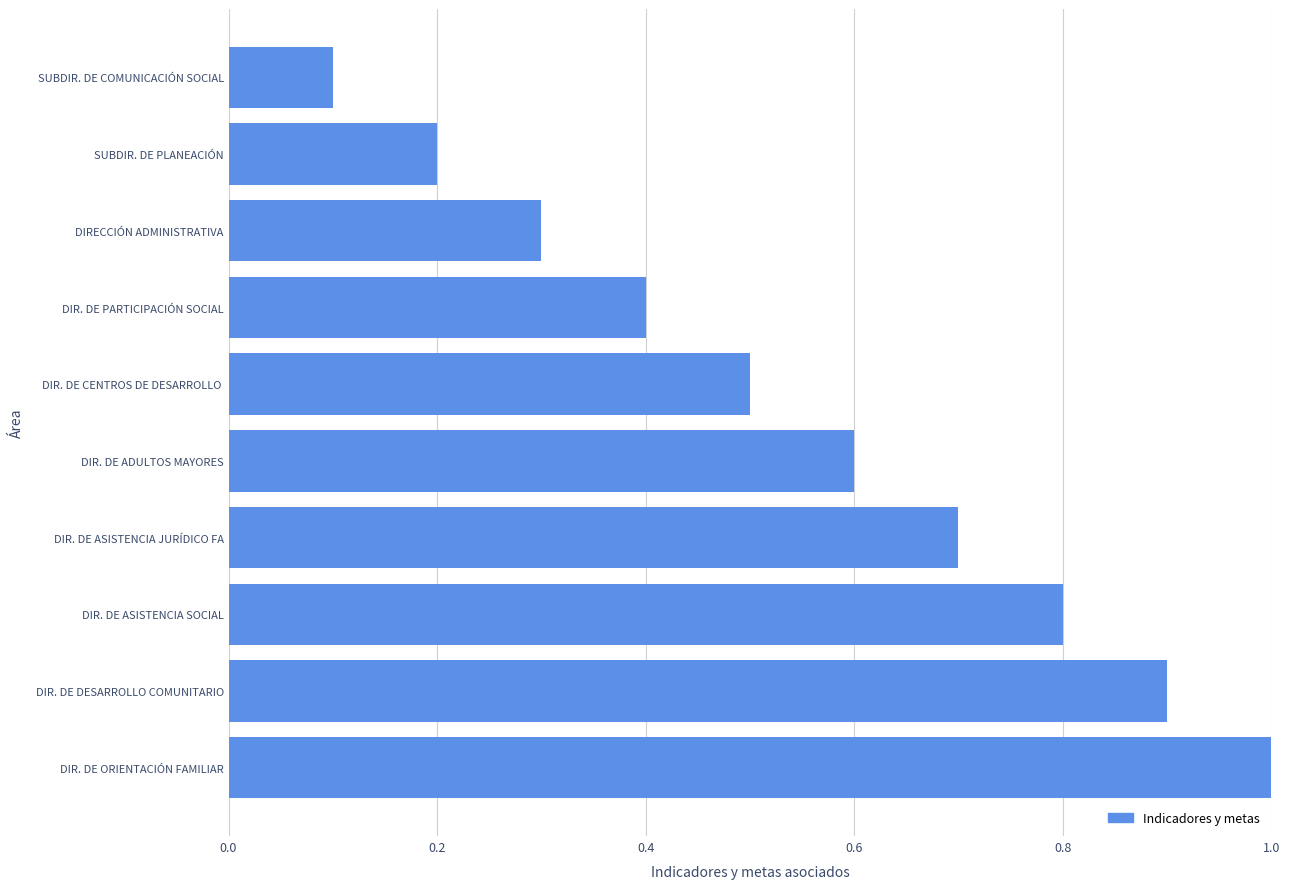

Reading top to bottom, transcribe all the data shown in this chart.

SUBDIR. DE COMUNICACIÓN SOCIAL=0.1	SUBDIR. DE PLANEACIÓN=0.2	DIRECCIÓN ADMINISTRATIVA=0.3	DIR. DE PARTICIPACIÓN SOCIAL=0.4	DIR. DE CENTROS DE DESARROLLO =0.5	DIR. DE ADULTOS MAYORES=0.6	DIR. DE ASISTENCIA JURÍDICO FA=0.7	DIR. DE ASISTENCIA SOCIAL=0.8	DIR. DE DESARROLLO COMUNITARIO=0.9	DIR. DE ORIENTACIÓN FAMILIAR=1.0